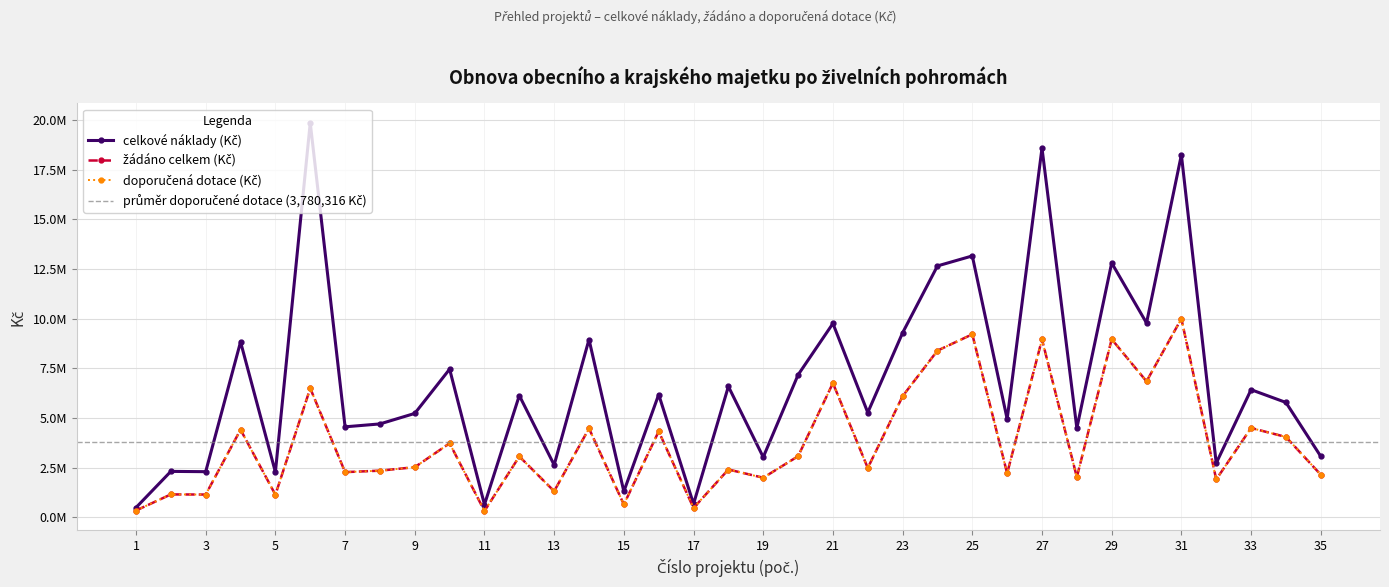

True or false: celkové náklady (Kč) and žádáno celkem (Kč) cross at least once.

False